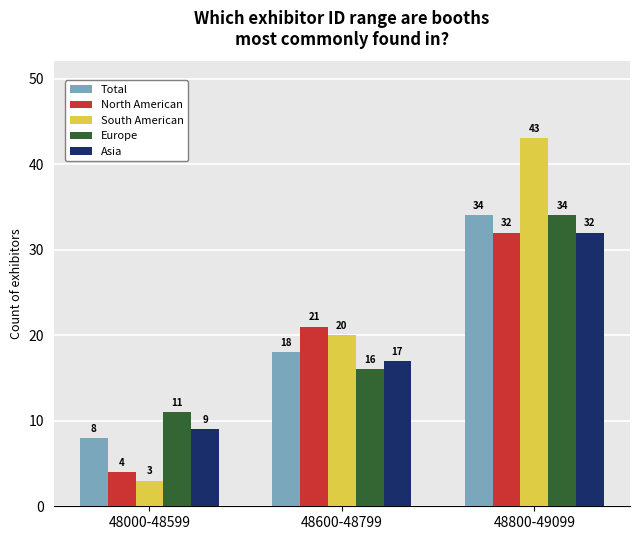

How many bars are there in each group?

5